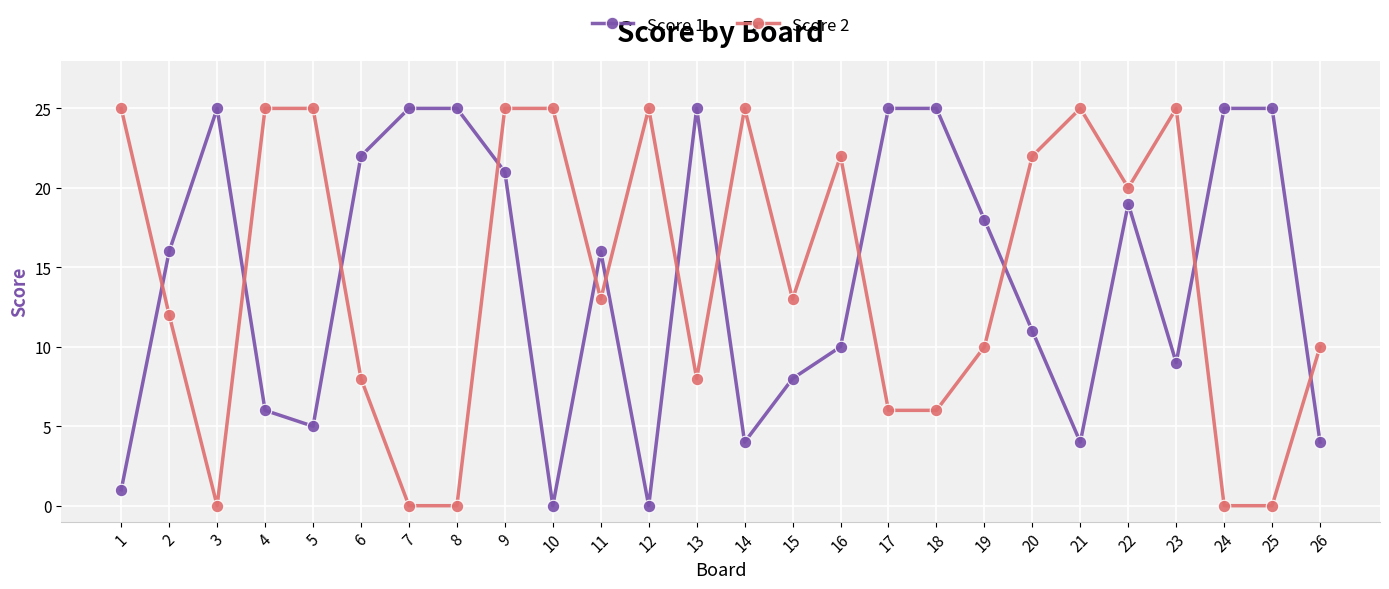

Reading left to right, what are all the values shown in this chart?

Score 1: 1=1	2=16	3=25	4=6	5=5	6=22	7=25	8=25	9=21	10=0	11=16	12=0	13=25	14=4	15=8	16=10	17=25	18=25	19=18	20=11	21=4	22=19	23=9	24=25	25=25	26=4
Score 2: 1=25	2=12	3=0	4=25	5=25	6=8	7=0	8=0	9=25	10=25	11=13	12=25	13=8	14=25	15=13	16=22	17=6	18=6	19=10	20=22	21=25	22=20	23=25	24=0	25=0	26=10